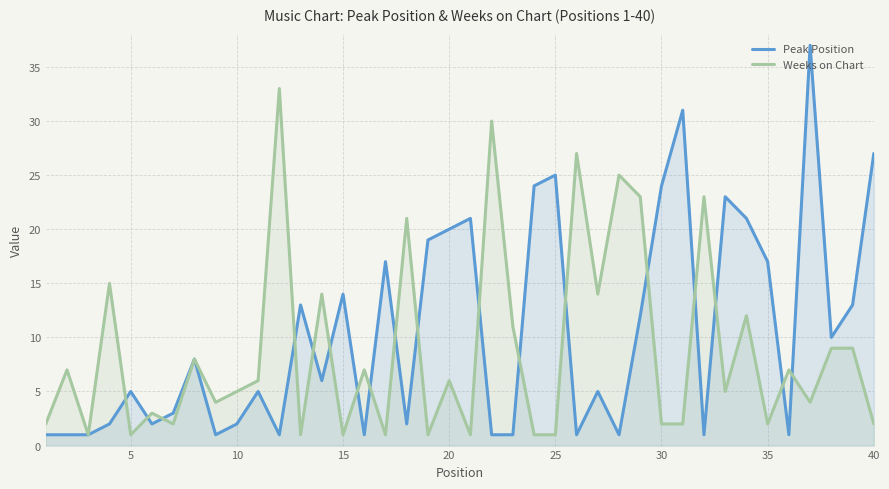

Which series has the largest range (max minus min)?

Peak Position